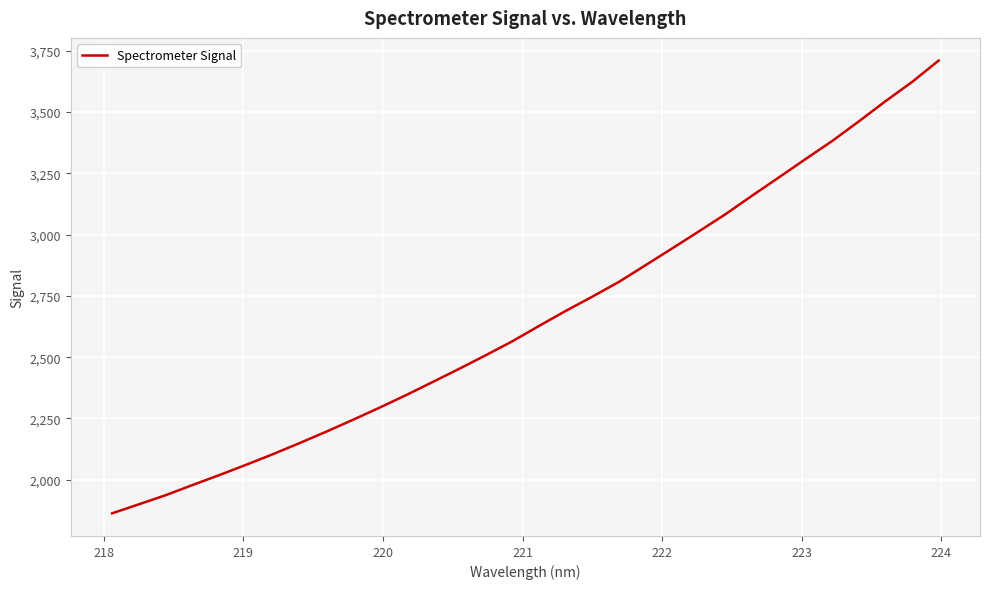

Reading right to left, list all the values displayed in this chart.

3710.4	3622.9	3544.3	3461.9	3381.9	3308.2	3233.4	3159.4	3083.6	3013.4	2944.0	2875.5	2807.2	2746.9	2688.6	2627.3	2564.8	2507.7	2452.1	2397.9	2344.3	2292.9	2243.3	2194.8	2148.3	2103.1	2060.0	2018.2	1977.8	1936.6	1899.4	1862.8